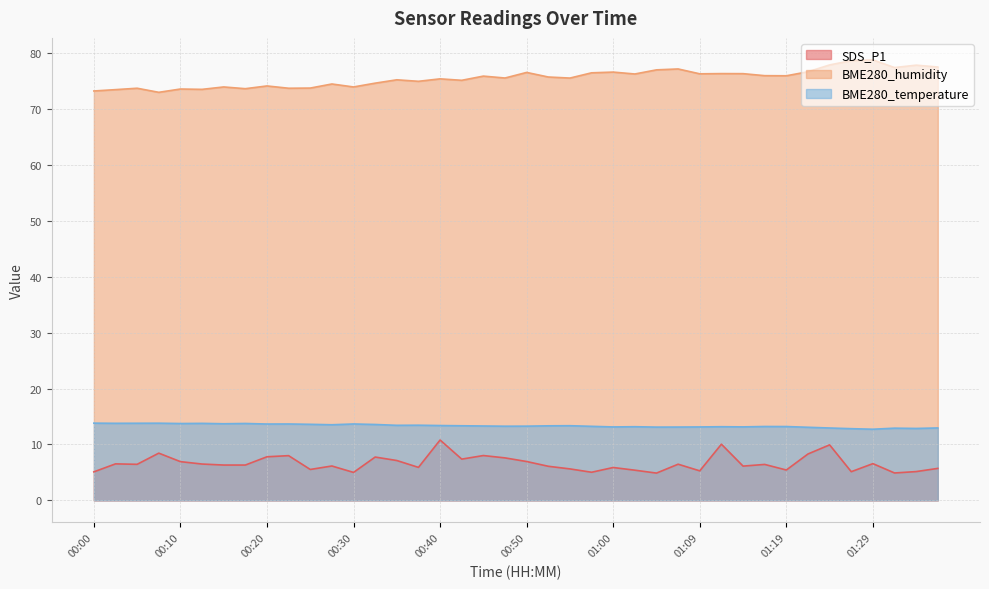

Which series changed the most between 00:52 and 01:02?

SDS_P1